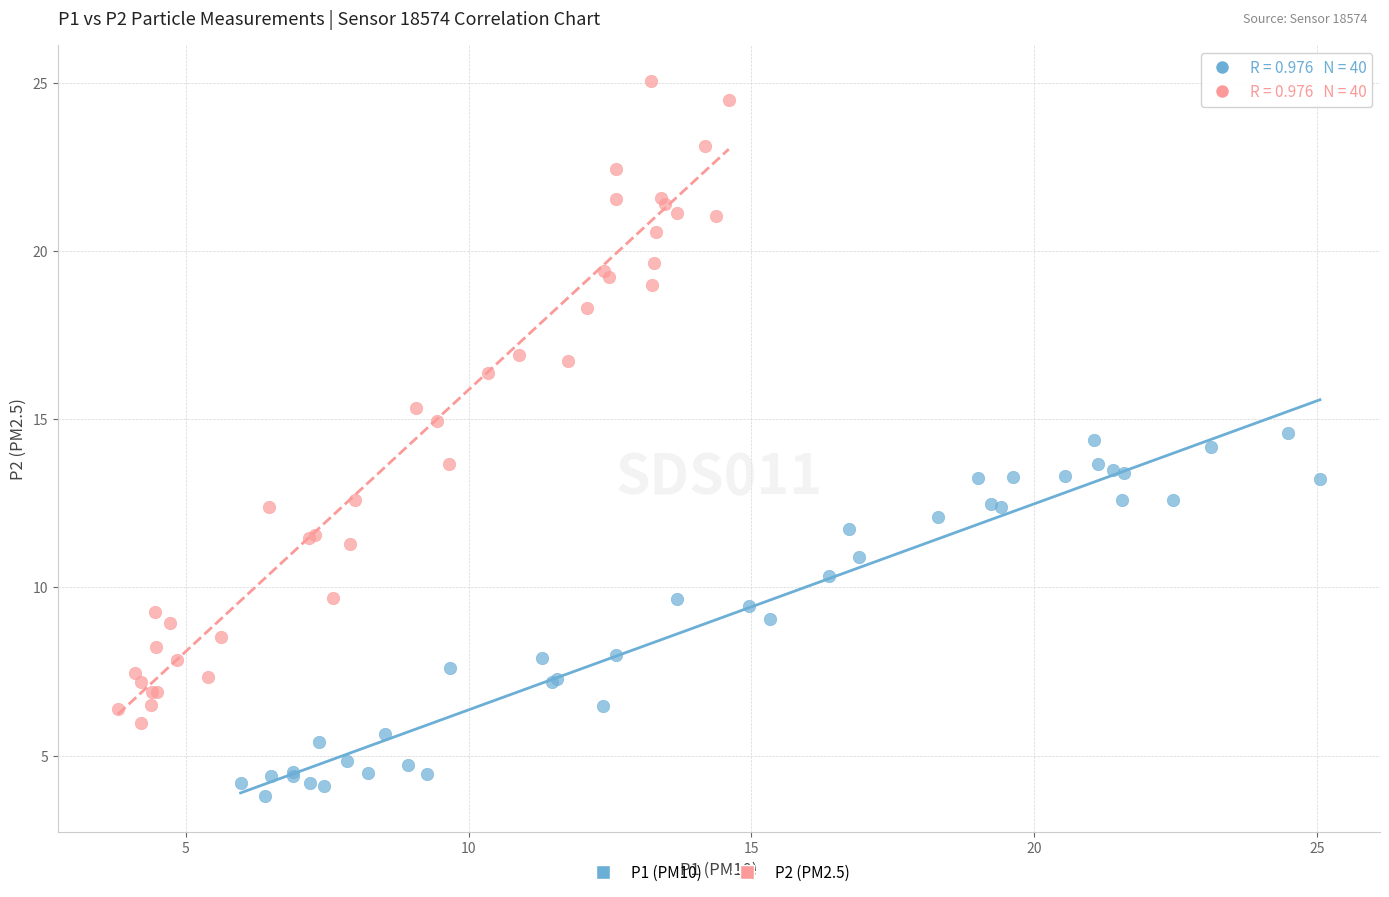

Which series has the widest spread of Y values?

P2 (PM2.5)